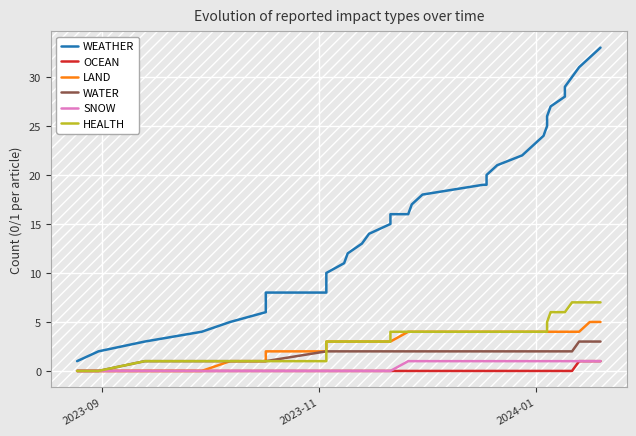

How many OCEAN values are between 0 and 1?

36